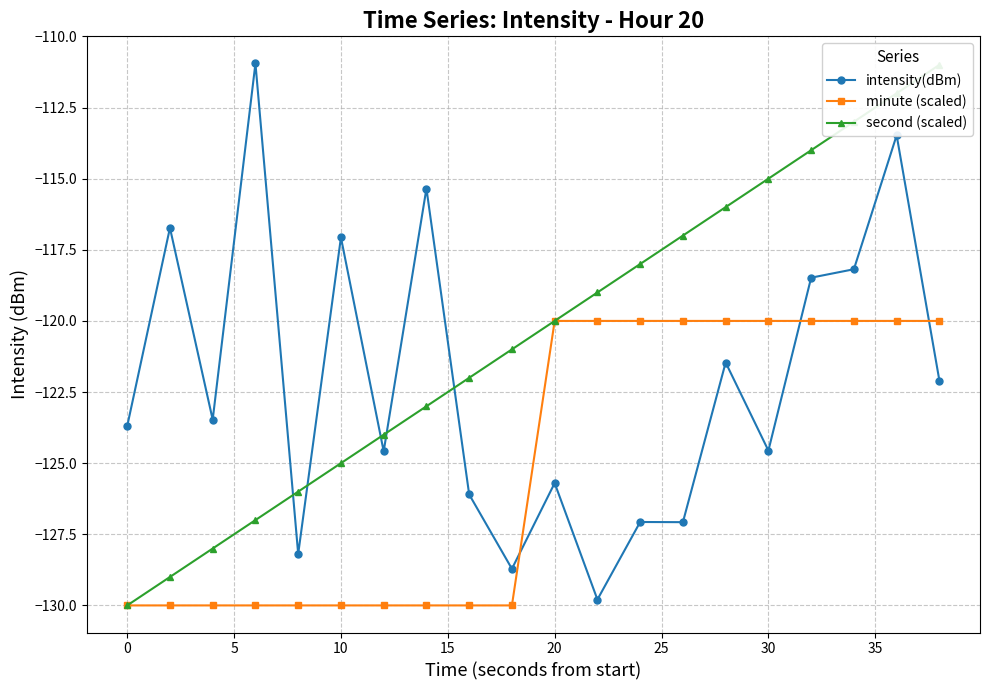

List the series in order of their peak value, lowest first.

minute (scaled), second (scaled), intensity(dBm)